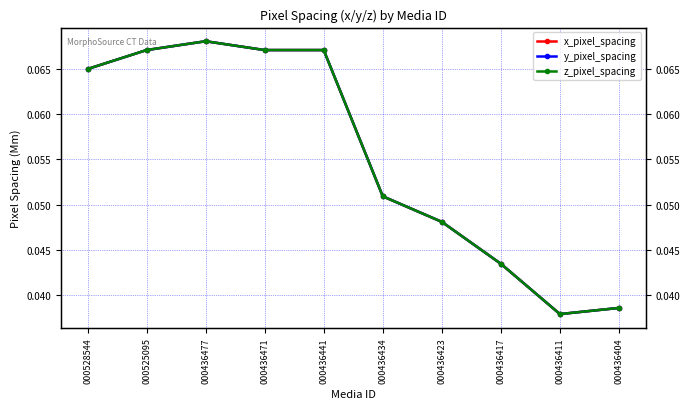

Which series has the largest range (max minus min)?

x_pixel_spacing